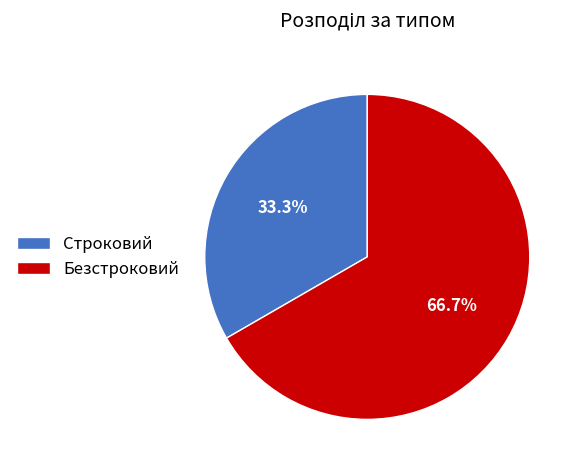

Rank the categories by value from lowest to highest.

Строковий, Безстроковий